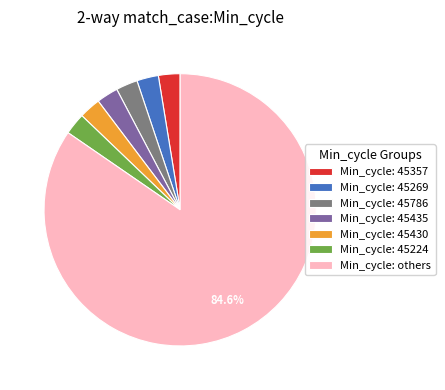

Does any single category account for the majority?

Yes